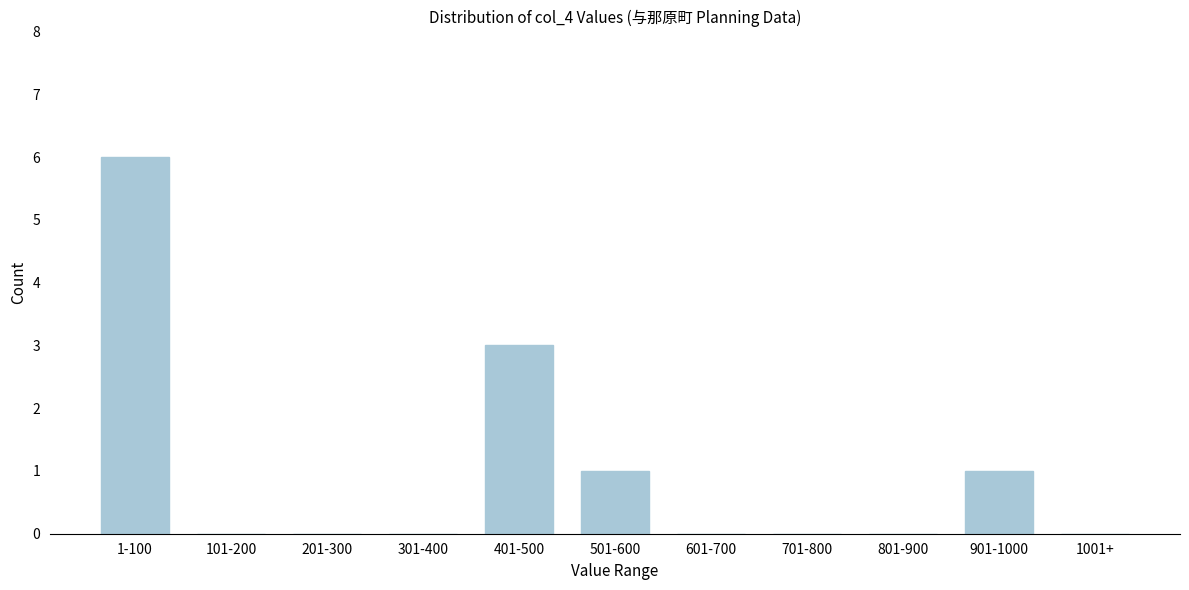

Reading right to left, transcribe all the data shown in this chart.

1001+=0	901-1000=1	801-900=0	701-800=0	601-700=0	501-600=1	401-500=3	301-400=0	201-300=0	101-200=0	1-100=6